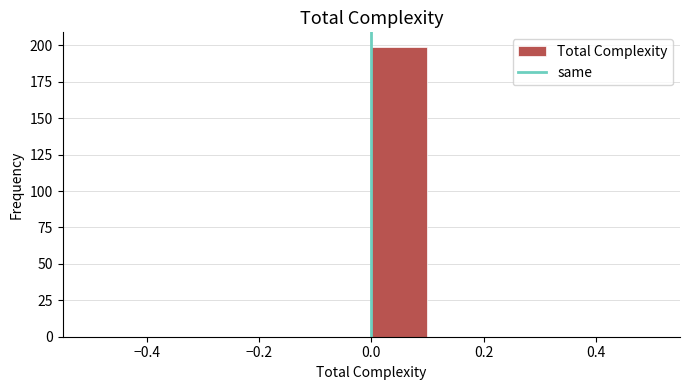

How tall is the bar that spans 0.0 to 0.1 on the x-axis? The values are not printed on the chart, so give them approximately, as read against the axis.

200